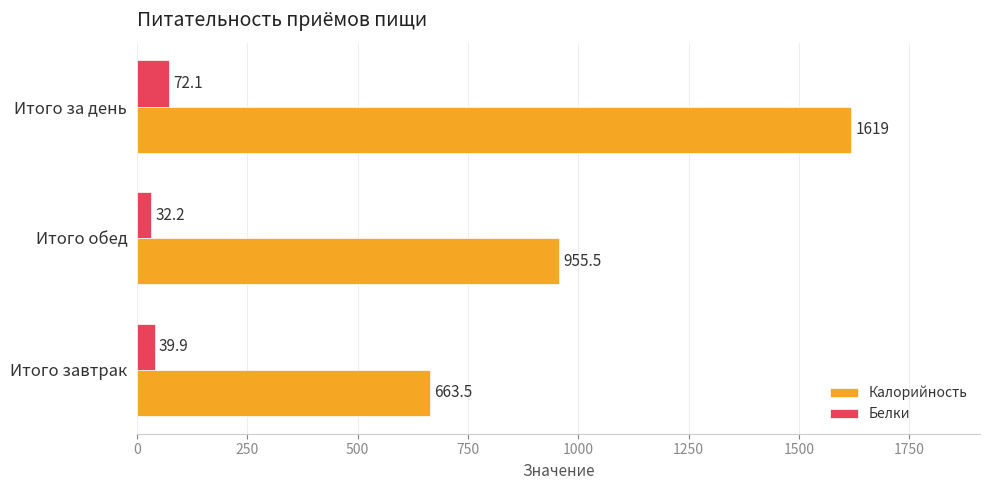

The value of Калорийность at Итого завтрак is 663.5. True or false?

True